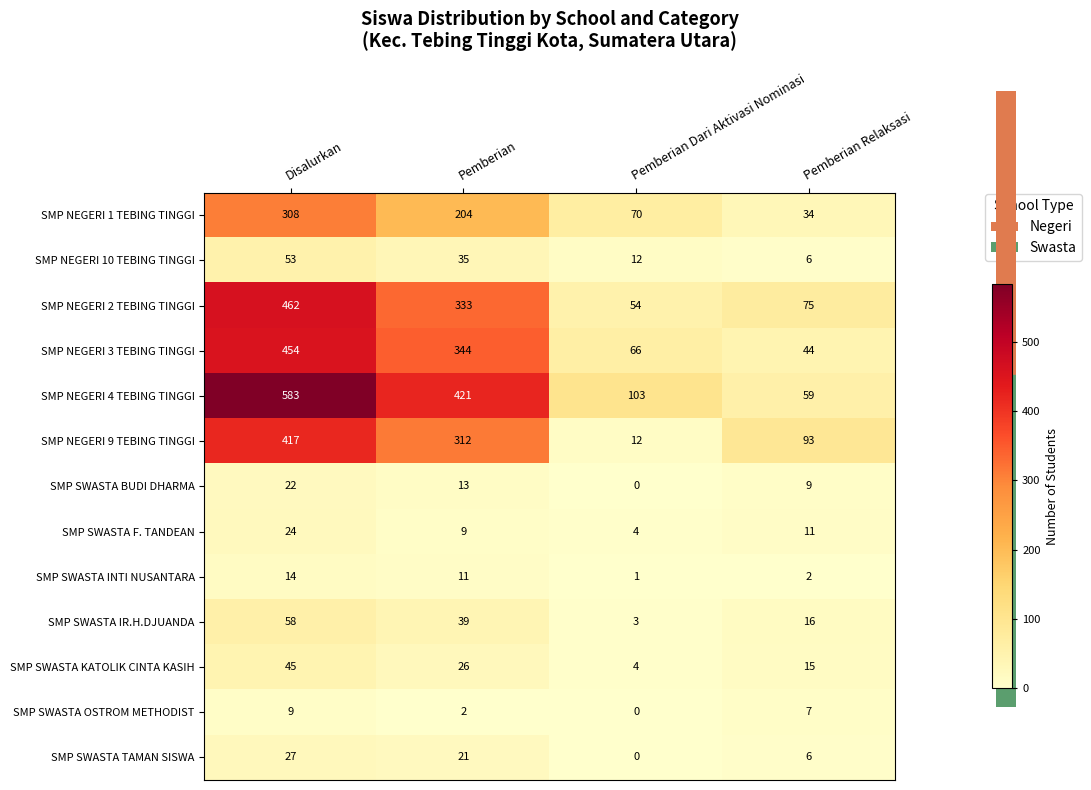

Rank the series by their maximum value, from lowest to highest.

SMP SWASTA OSTROM METHODIST, SMP SWASTA INTI NUSANTARA, SMP SWASTA BUDI DHARMA, SMP SWASTA F. TANDEAN, SMP SWASTA TAMAN SISWA, SMP SWASTA KATOLIK CINTA KASIH, SMP NEGERI 10 TEBING TINGGI, SMP SWASTA IR.H.DJUANDA, SMP NEGERI 1 TEBING TINGGI, SMP NEGERI 9 TEBING TINGGI, SMP NEGERI 3 TEBING TINGGI, SMP NEGERI 2 TEBING TINGGI, SMP NEGERI 4 TEBING TINGGI